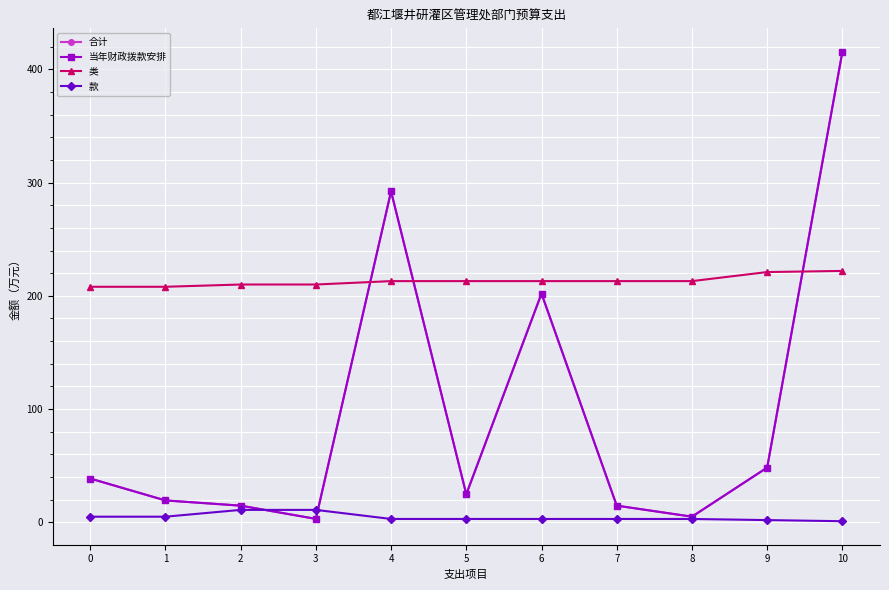

What is the difference between the maximum and minimum values in the 当年财政拨款安排 series?

412.4